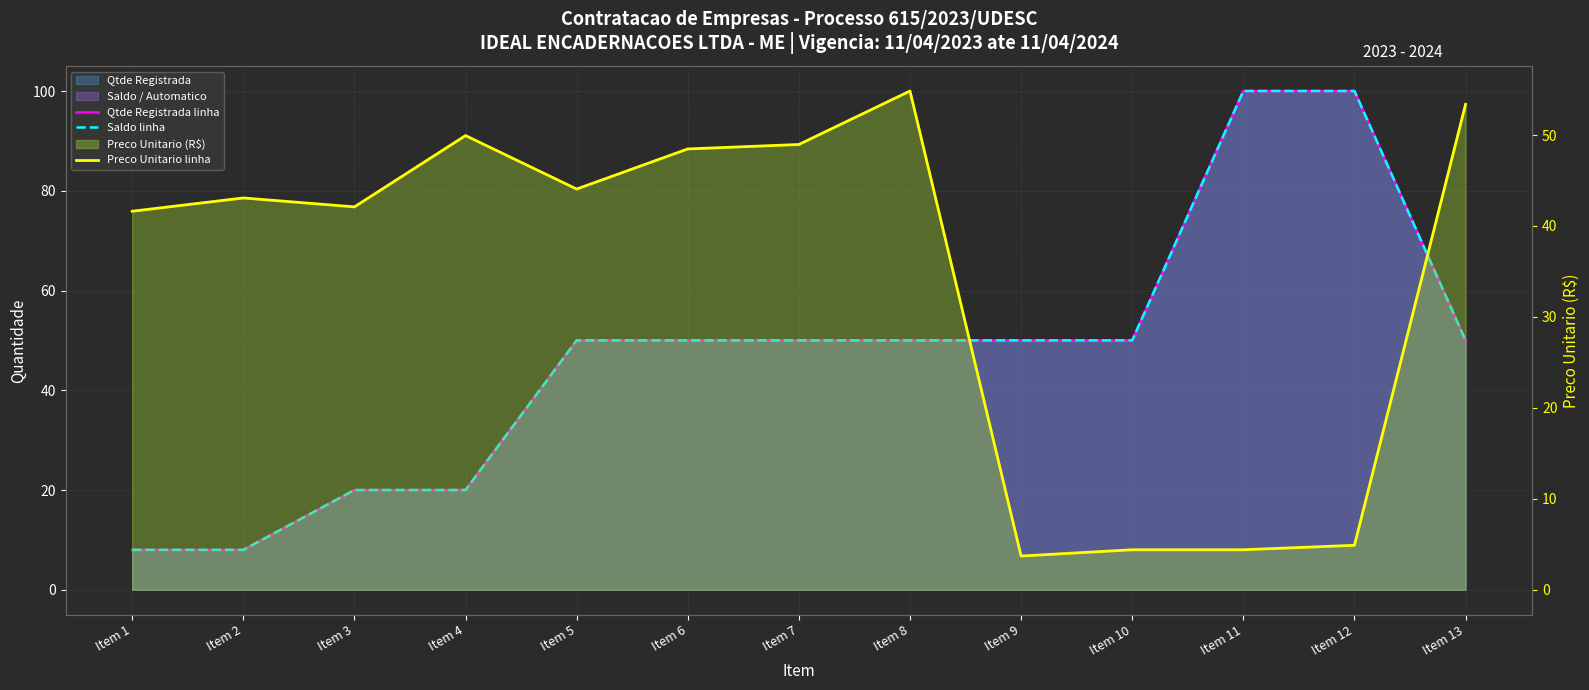

At how many categories does at least one series exceed 85?

2